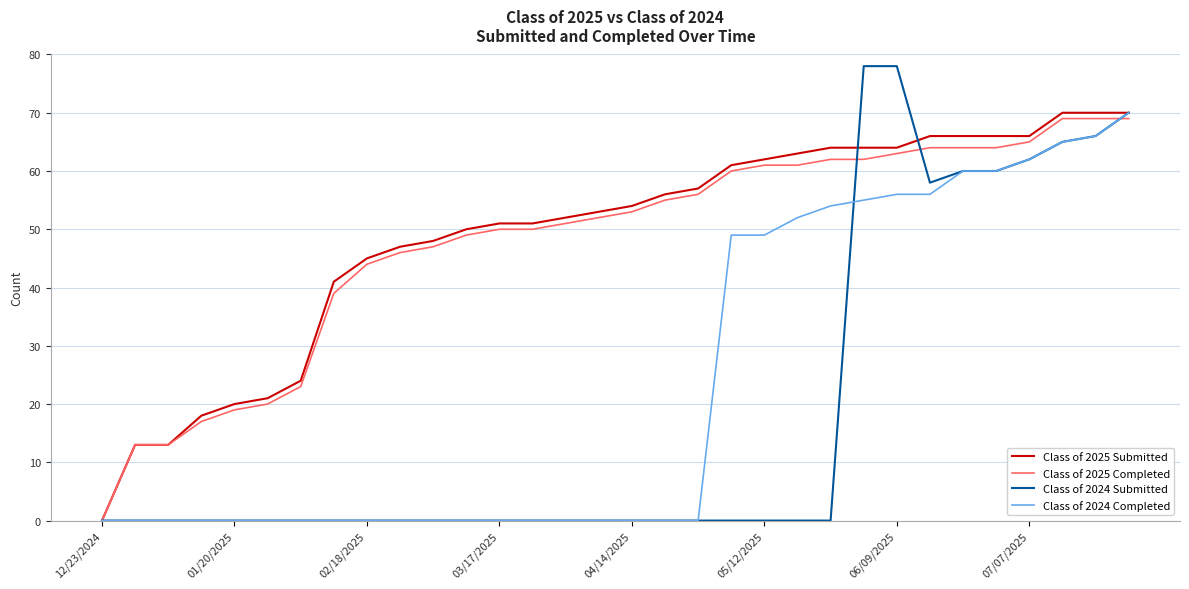

Which series has the largest total across all categories?

Class of 2025 Submitted